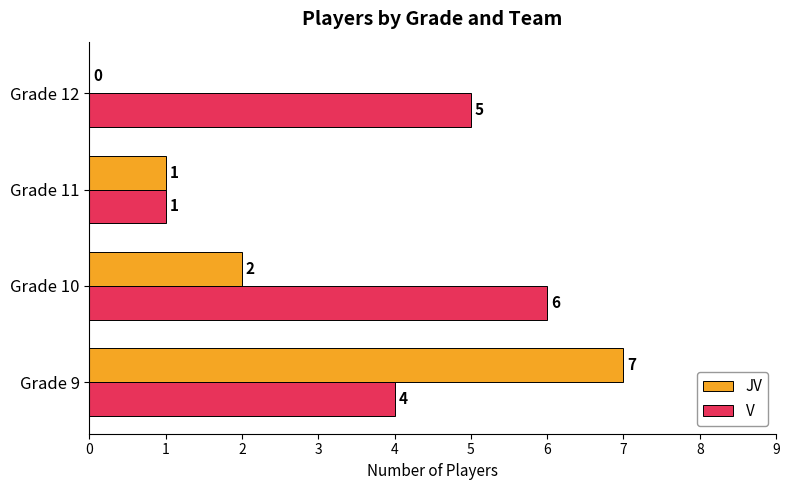

Is it true that JV equals 2 at Grade 10?

True